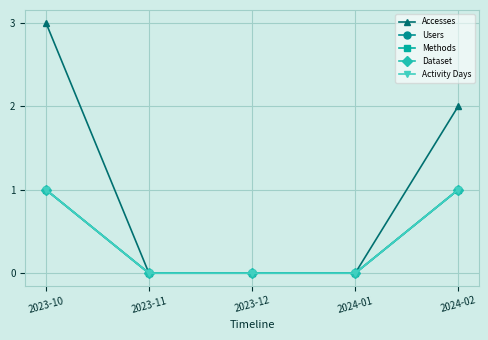

Does the chart have visible grid lines?

Yes